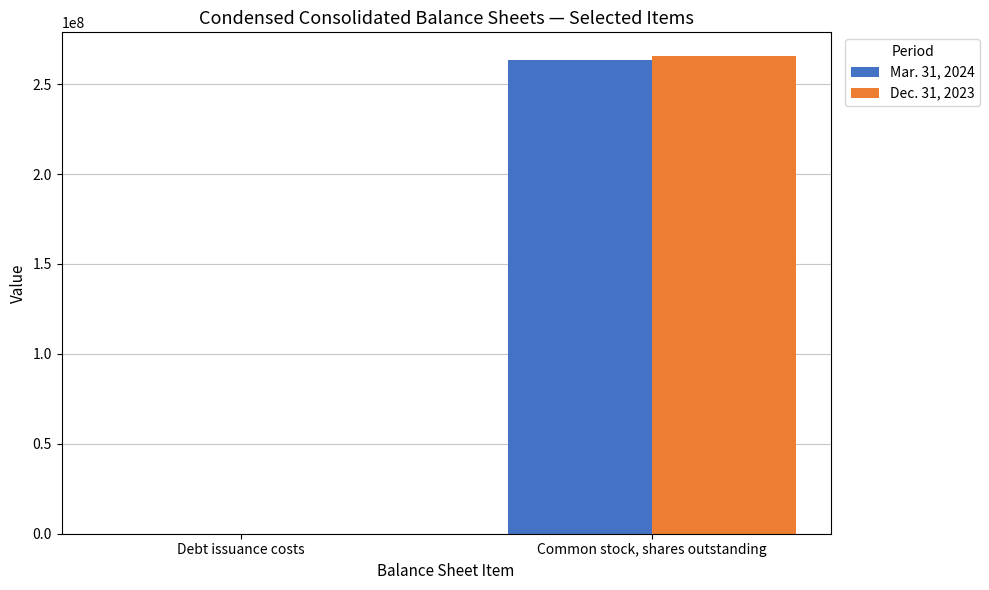

What is the maximum value shown in the chart?

265537300